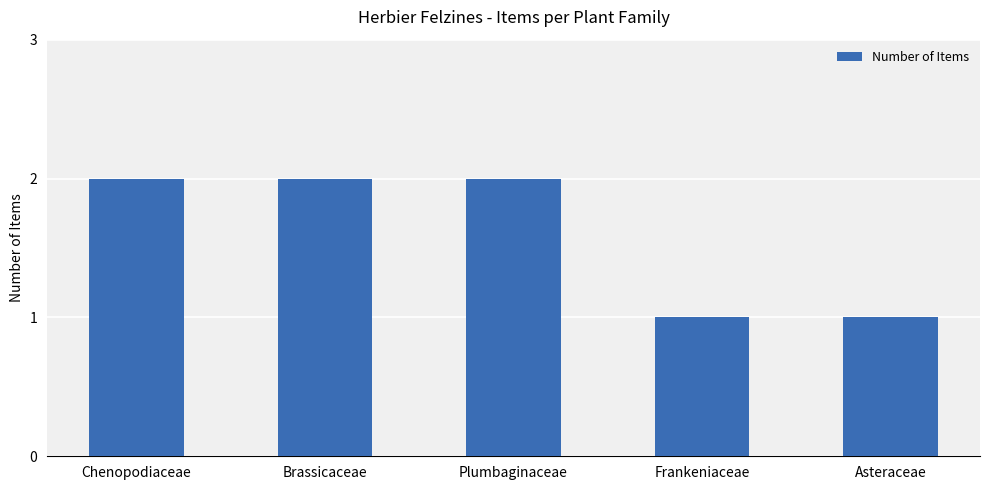

What is the label of the 4th bar from the right?

Brassicaceae